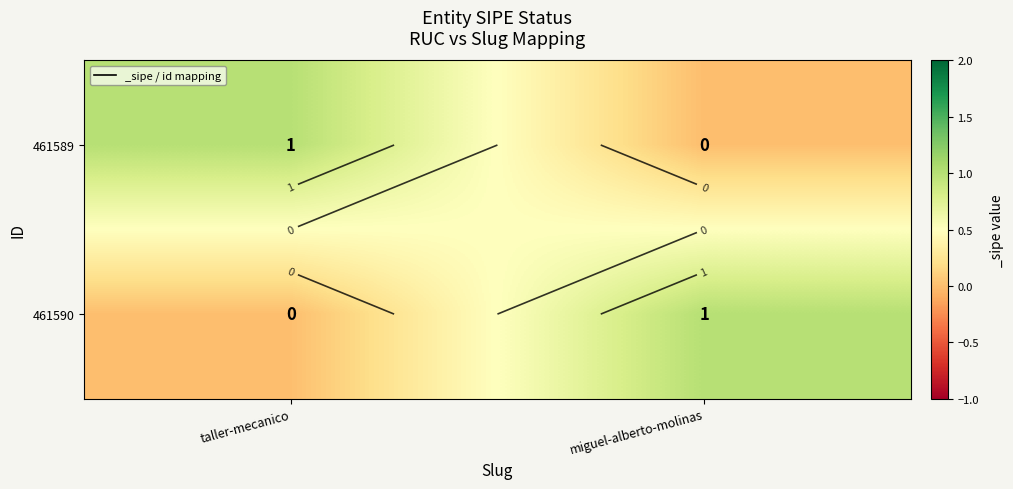

Is the value of 461589 at miguel-alberto-molinas greater than the value of 461590 at miguel-alberto-molinas?

No